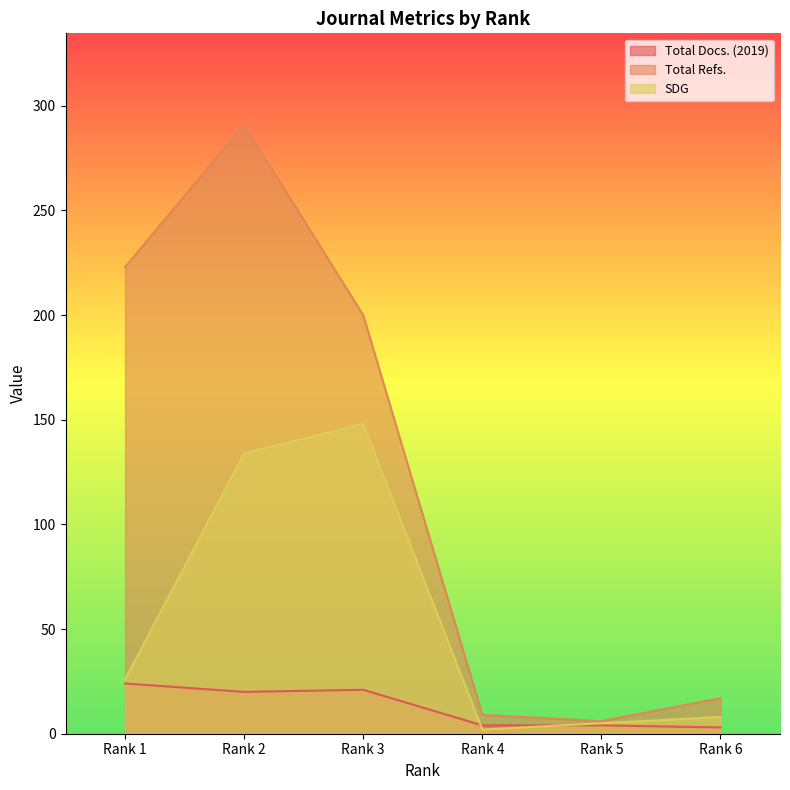

Which series has the widest spread of values?

Total Refs.